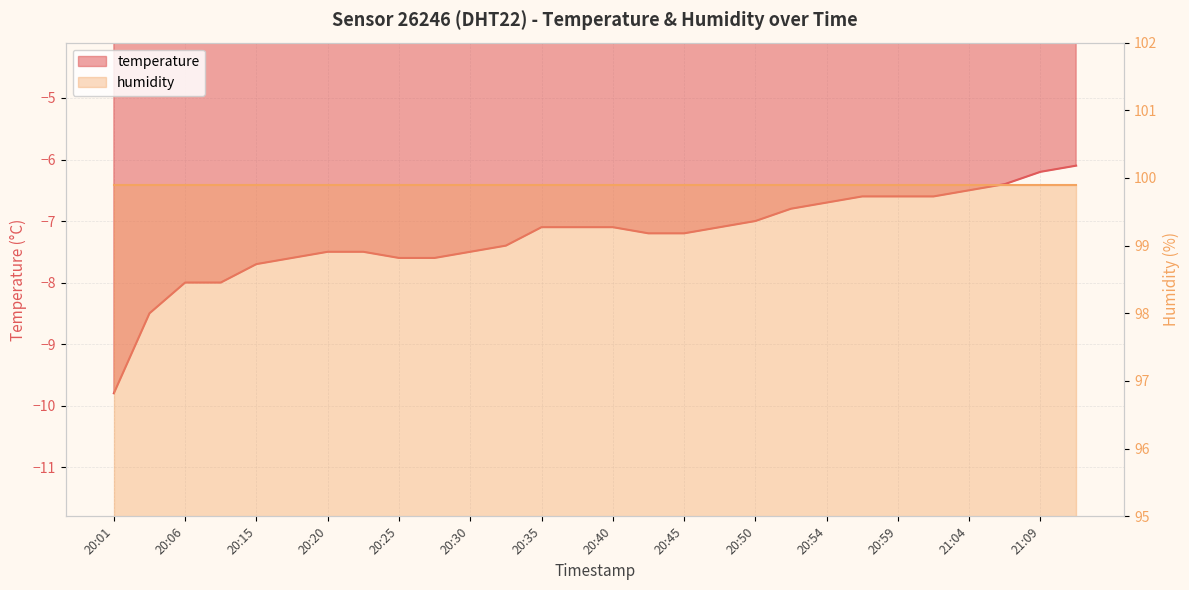

What is the label of the 19th point from the left?

20:50